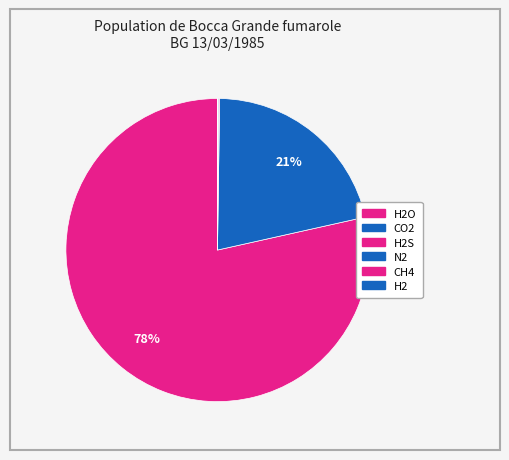

Which category accounts for the majority?

H2O